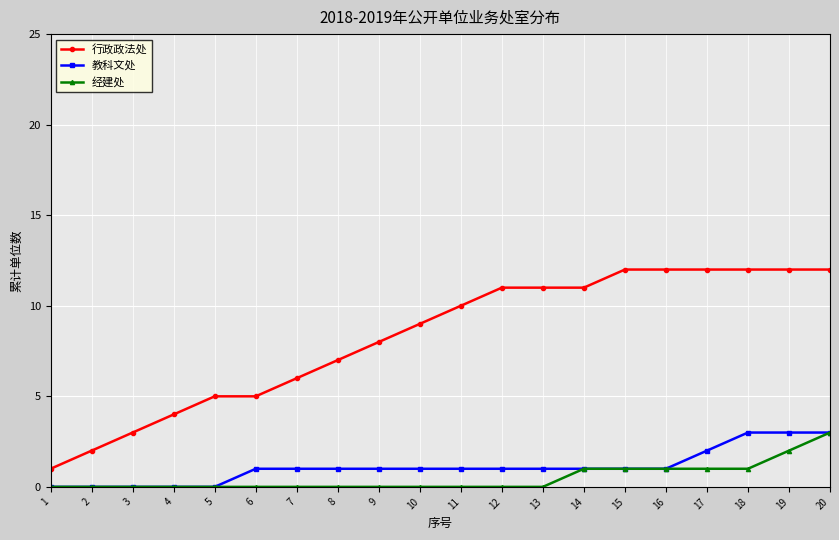

Reading left to right, transcribe all the data shown in this chart.

行政政法处: 1=1	2=2	3=3	4=4	5=5	6=5	7=6	8=7	9=8	10=9	11=10	12=11	13=11	14=11	15=12	16=12	17=12	18=12	19=12	20=12
教科文处: 1=0	2=0	3=0	4=0	5=0	6=1	7=1	8=1	9=1	10=1	11=1	12=1	13=1	14=1	15=1	16=1	17=2	18=3	19=3	20=3
经建处: 1=0	2=0	3=0	4=0	5=0	6=0	7=0	8=0	9=0	10=0	11=0	12=0	13=0	14=1	15=1	16=1	17=1	18=1	19=2	20=3